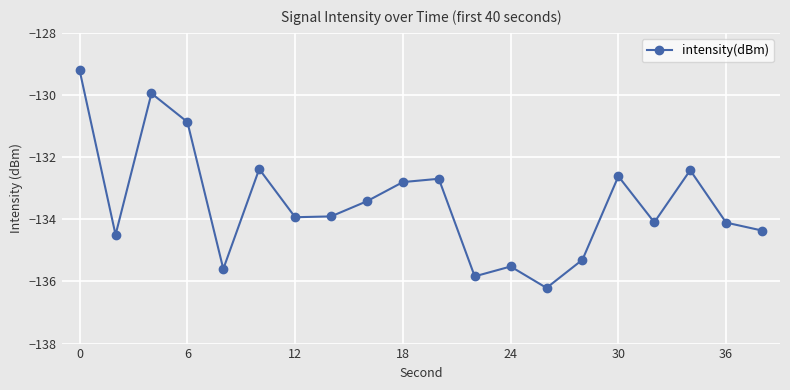

What is the greatest value displayed?

-129.2